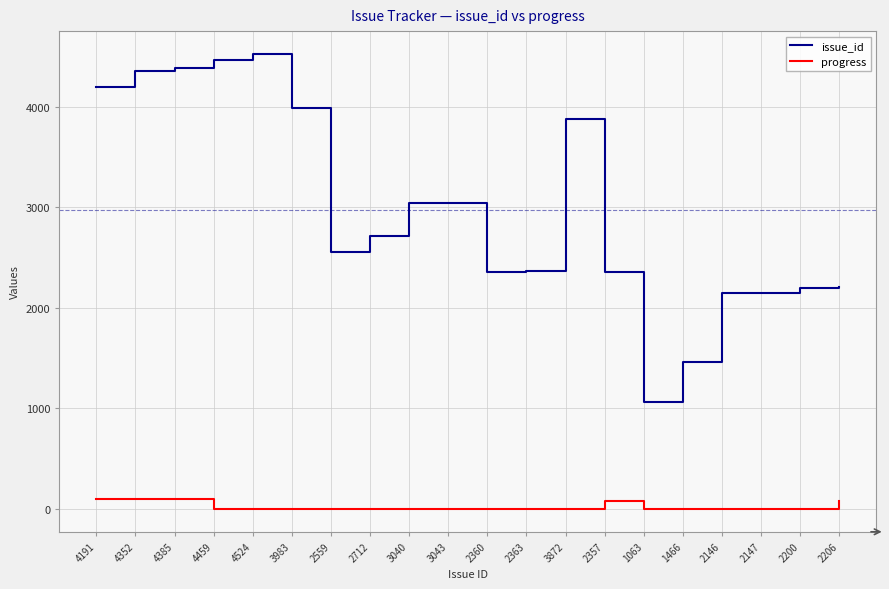

True or false: issue_id has a value of 3040 at 3040.

True